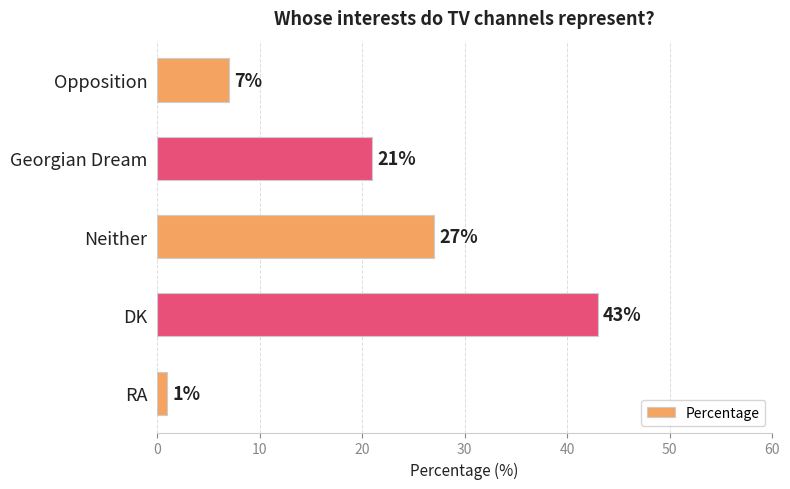

What is the label of the 5th bar from the bottom?

Opposition